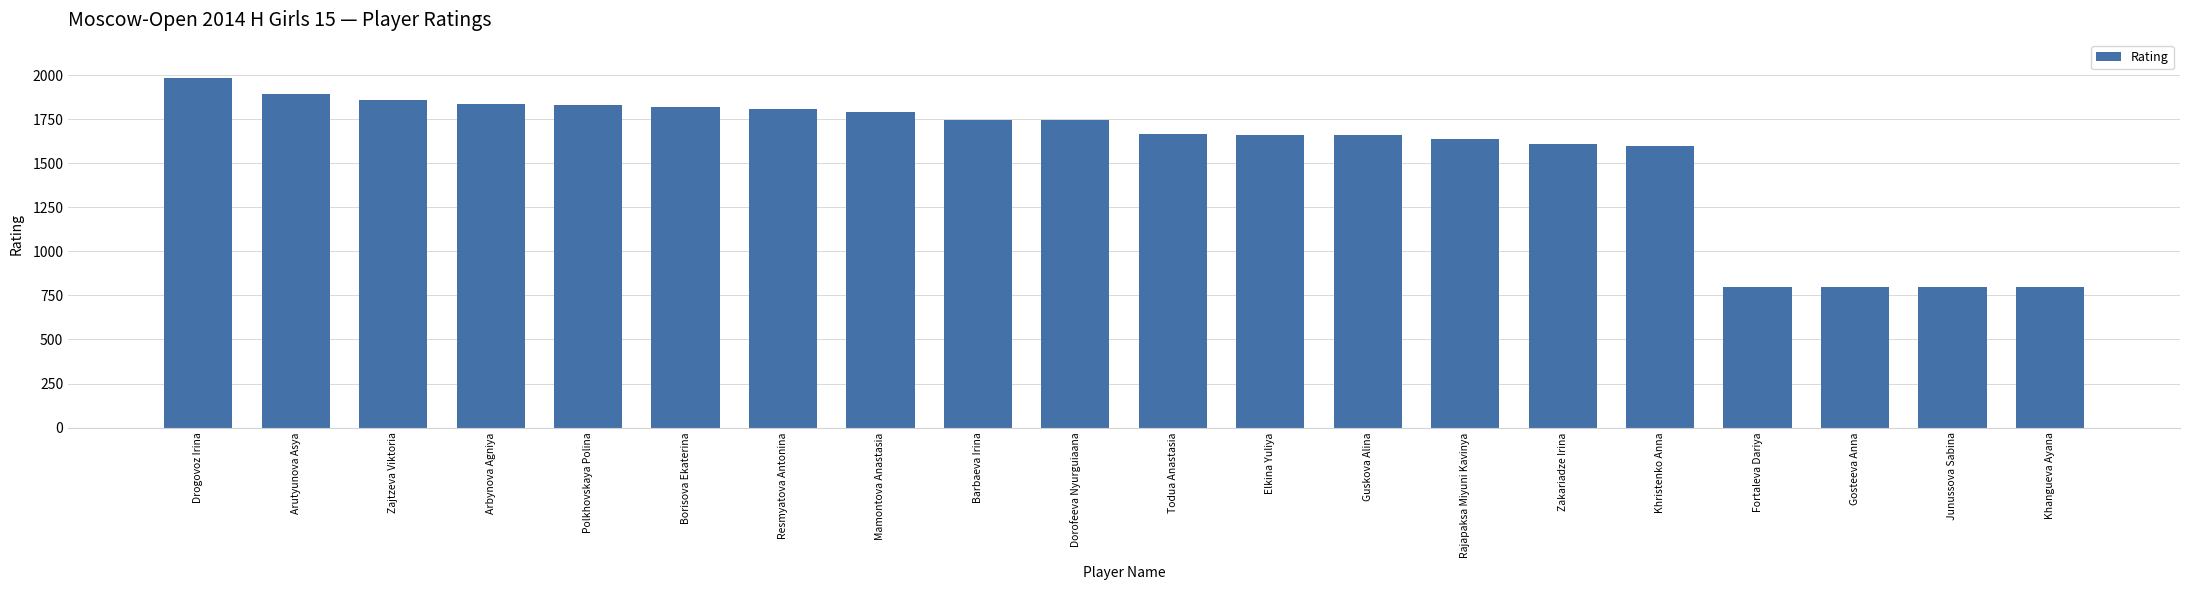

Is it true that the value at Fortaleva Dariya is 1122?

False